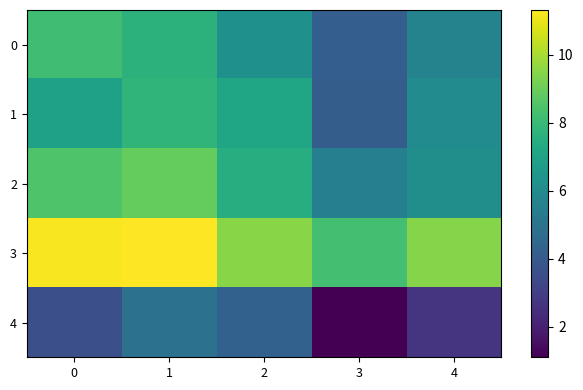

Rank the series at 1 from highest to lowest value.

3, 2, 1, 0, 4